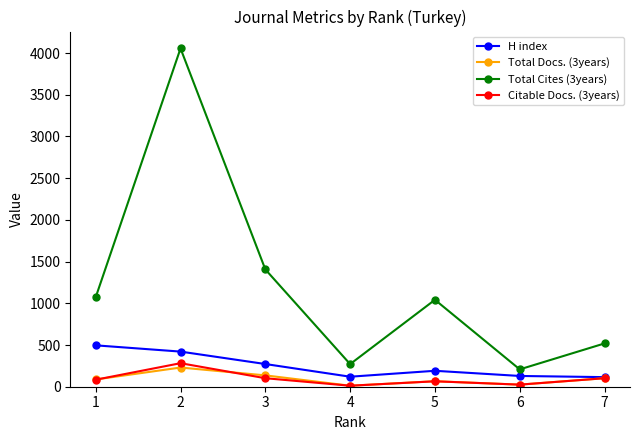

True or false: Citable Docs. (3years) and Total Cites (3years) cross at least once.

False